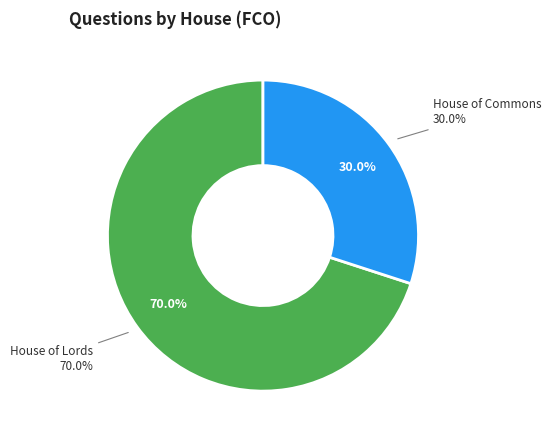

What is the majority slice?

House of Lords